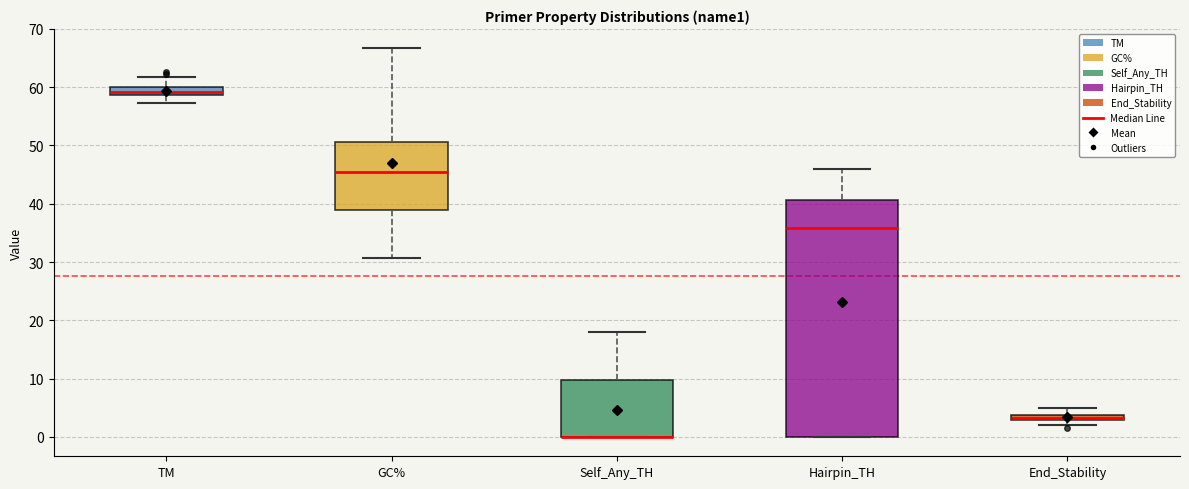

Comparing the boxes themselves (not the whiskers), which one is the tallest?

Hairpin_TH